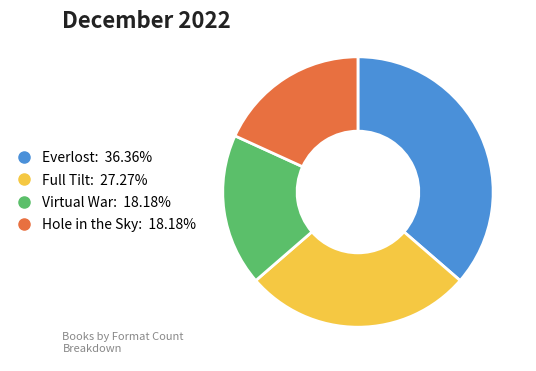

Is it true that Hole in the Sky is 24% of the pie?

False